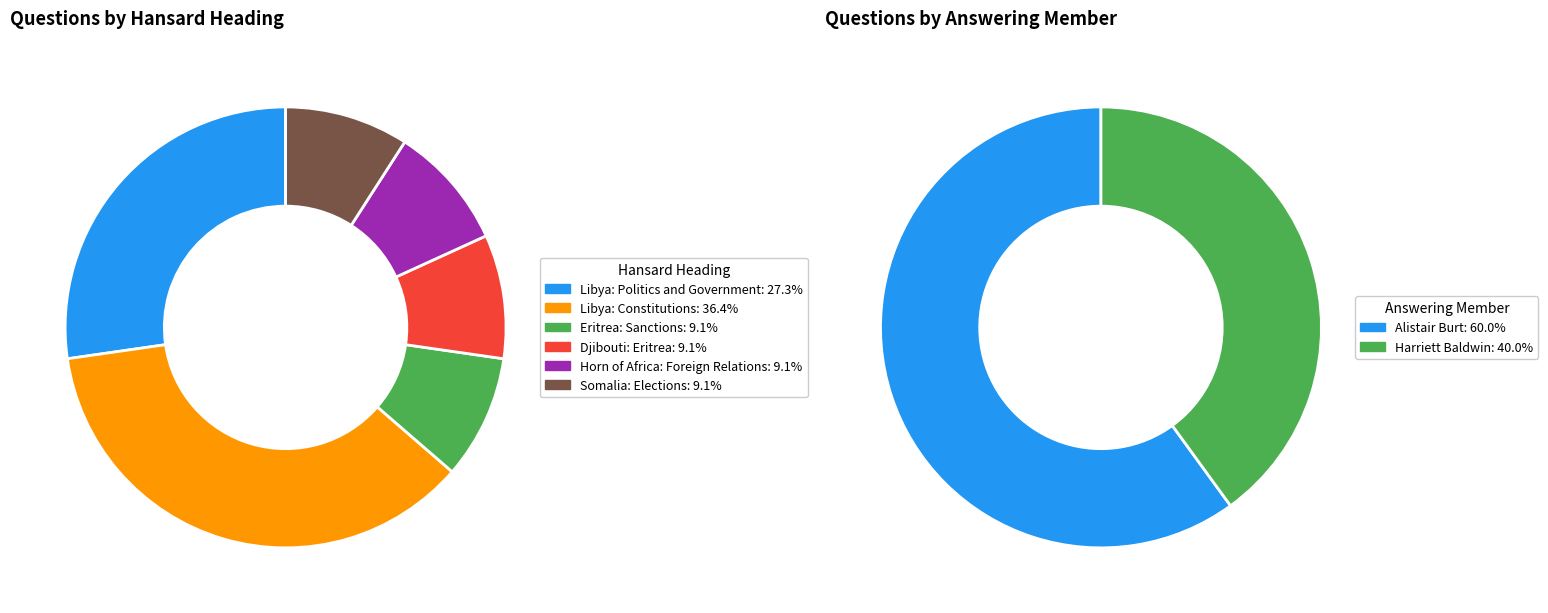

Is the sum of Libya: Constitutions and Libya: Politics and Government greater than half?

Yes